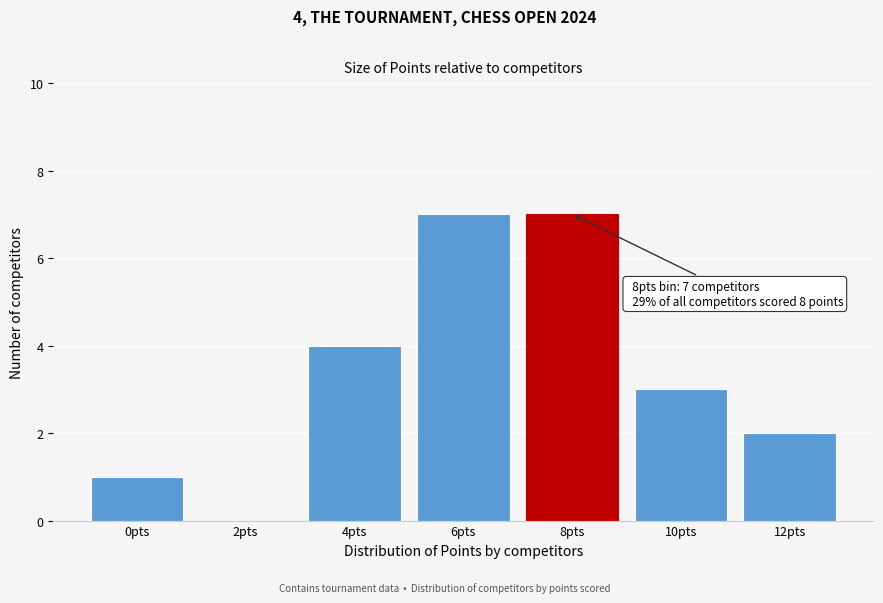

Reading left to right, list all the values displayed in this chart.

0pts=1	2pts=0	4pts=4	6pts=7	8pts=7	10pts=3	12pts=2